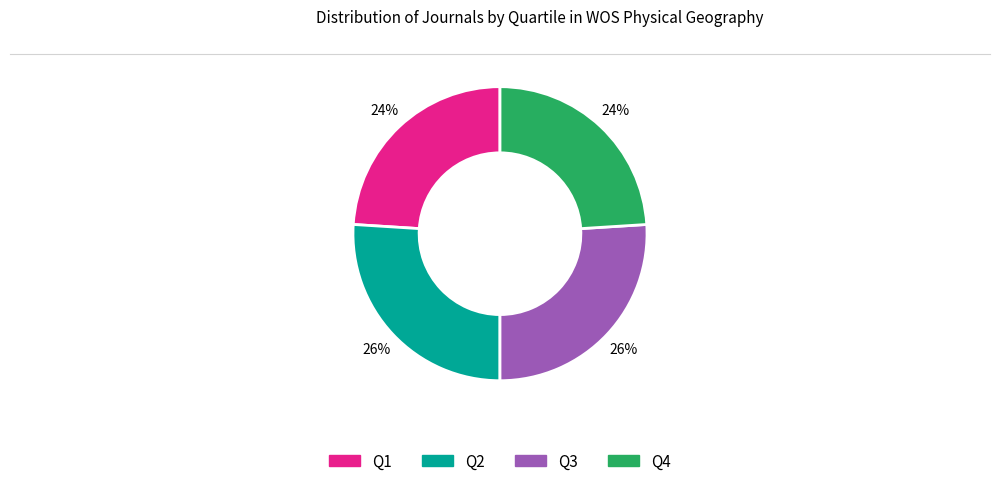

To the nearest percent, what is the average slice percentage?

25%